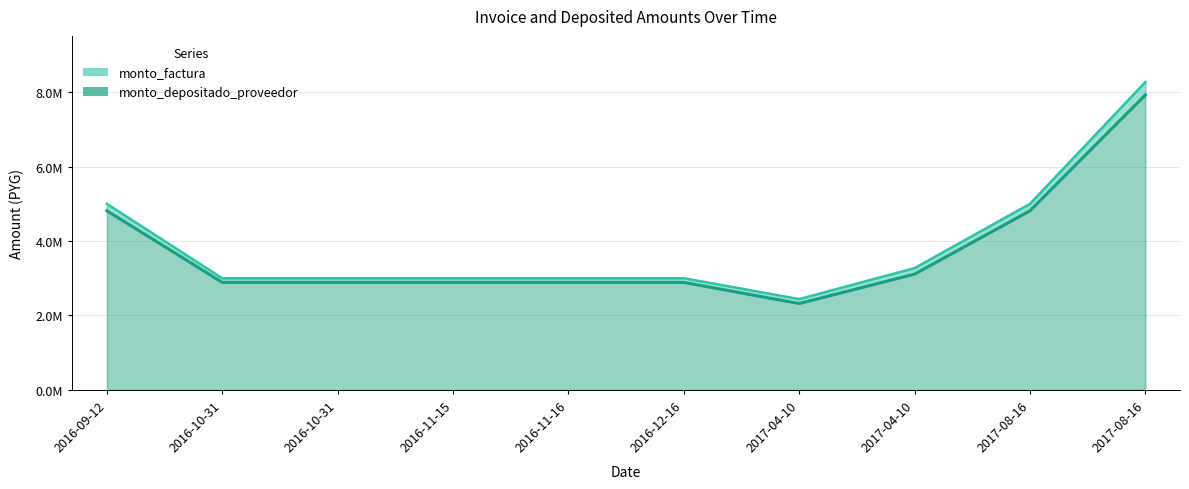

What is the total value across all series at 2017-08-16?

9814666